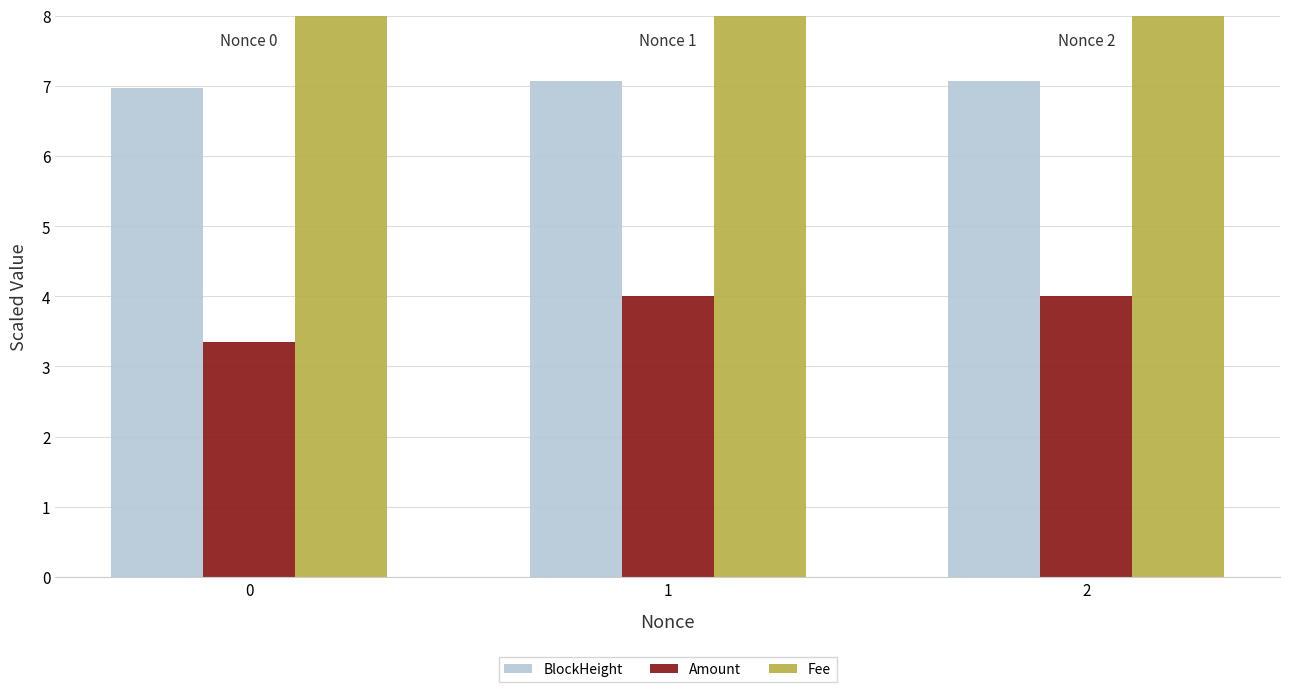

What are all the series names shown in the legend?

BlockHeight, Amount, Fee